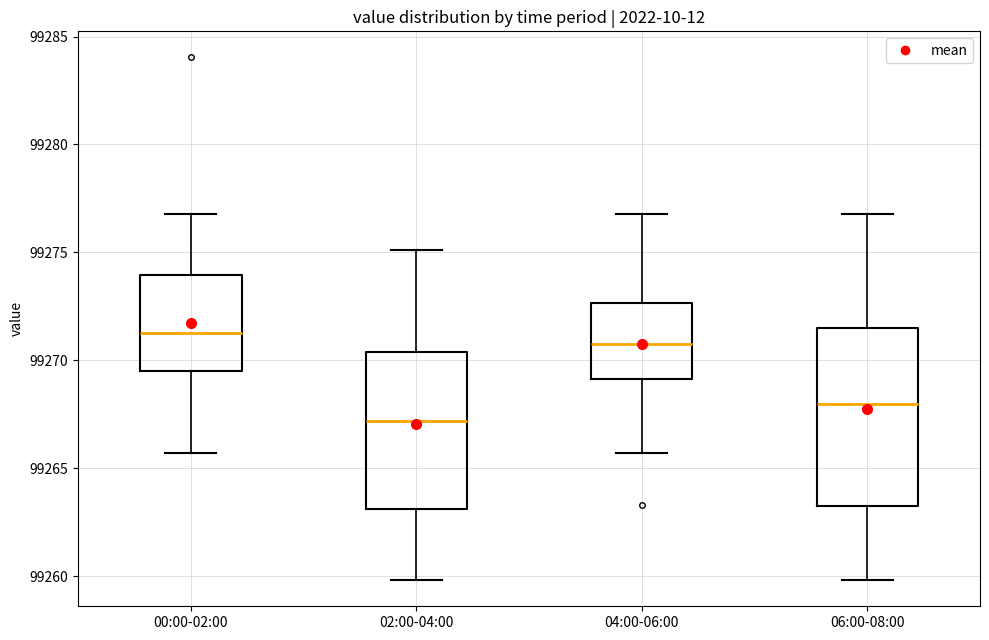

Reading left to right, read every box against the y-axis: the position of its median line, the range the box covers, and the ends of its whiskers. The values are not printed on the chart, so give them approximately, as read against the axis.

00:00-02:00: median 99271.5, box 99269.5 to 99274.0, whiskers 99265.5 to 99277.0
02:00-04:00: median 99267.0, box 99263.0 to 99270.5, whiskers 99260.0 to 99275.0
04:00-06:00: median 99271.0, box 99269.0 to 99272.5, whiskers 99265.5 to 99277.0
06:00-08:00: median 99268.0, box 99263.0 to 99271.5, whiskers 99260.0 to 99277.0